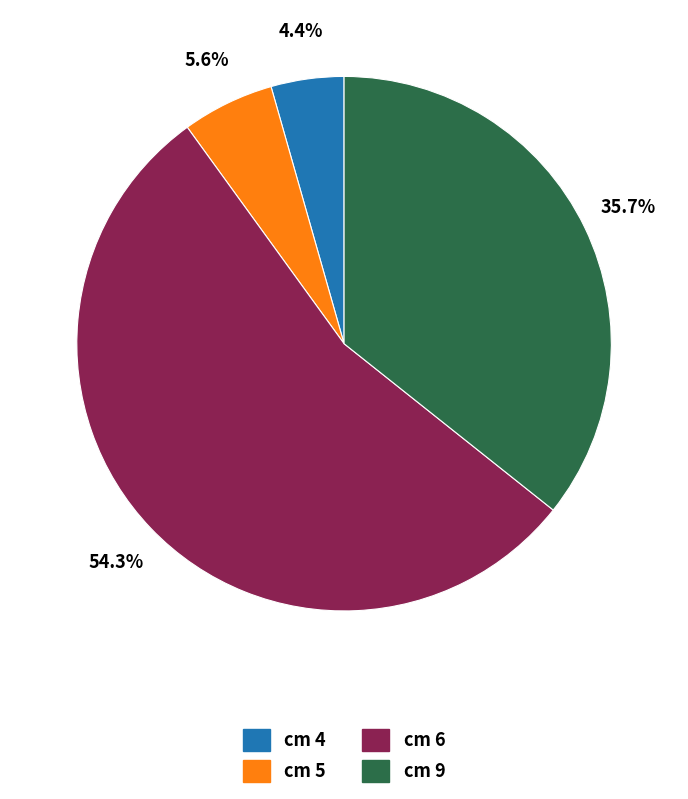

Does any single category account for the majority?

Yes